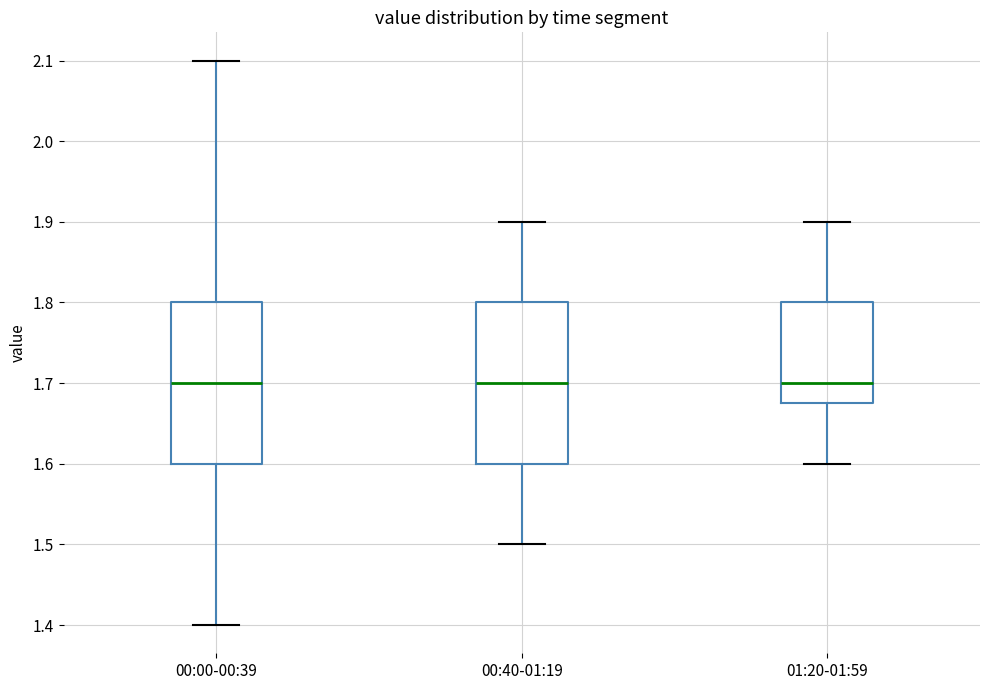

Reading left to right, transcribe this box plot: for each box, give where its median line is, the range the box spans, and where its two whiskers end, as read against the y-axis. The values are not printed on the chart, so give them approximately, as read against the axis.

00:00-00:39: median 1.70, box 1.60 to 1.80, whiskers 1.40 to 2.10
00:40-01:19: median 1.70, box 1.60 to 1.80, whiskers 1.50 to 1.90
01:20-01:59: median 1.70, box 1.68 to 1.80, whiskers 1.60 to 1.90